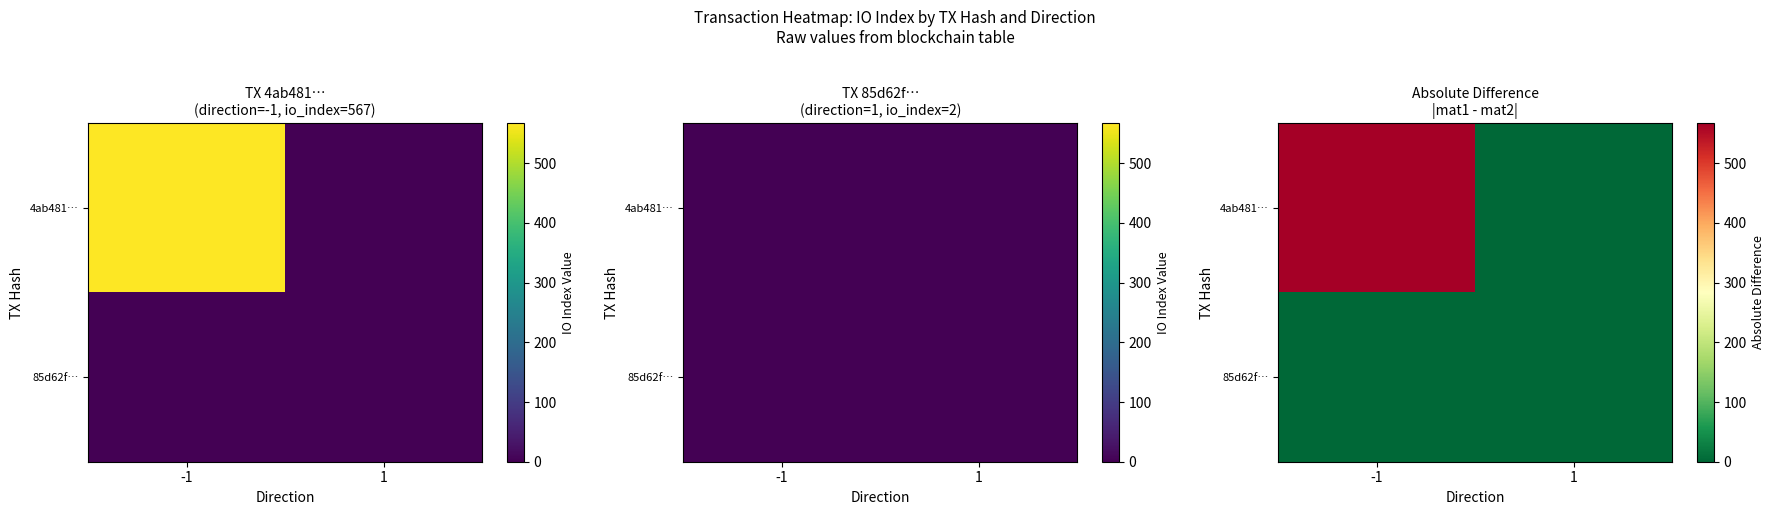

Rank the series at -1 from highest to lowest value.

4ab481…, 85d62f…